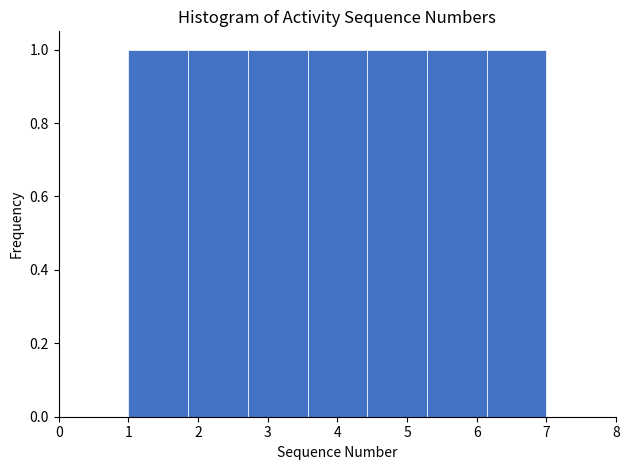

Reading left to right, transcribe this chart: for each bar, give the range it covers on the x-axis and its height. Neither the bar edges nor the heights are printed on the chart, so give them approximately, as read against the axes.

1.0 to 1.9: 1
1.9 to 2.7: 1
2.7 to 3.6: 1
3.6 to 4.4: 1
4.4 to 5.3: 1
5.3 to 6.1: 1
6.1 to 7.0: 1